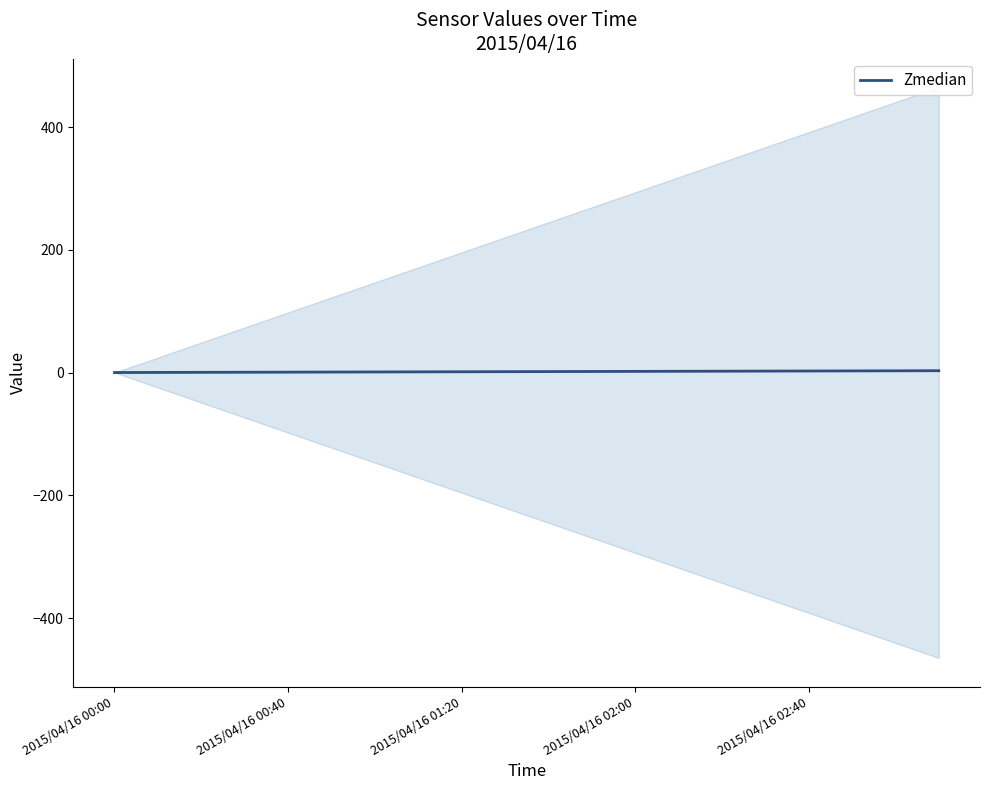

What is the greatest value displayed?

2.9